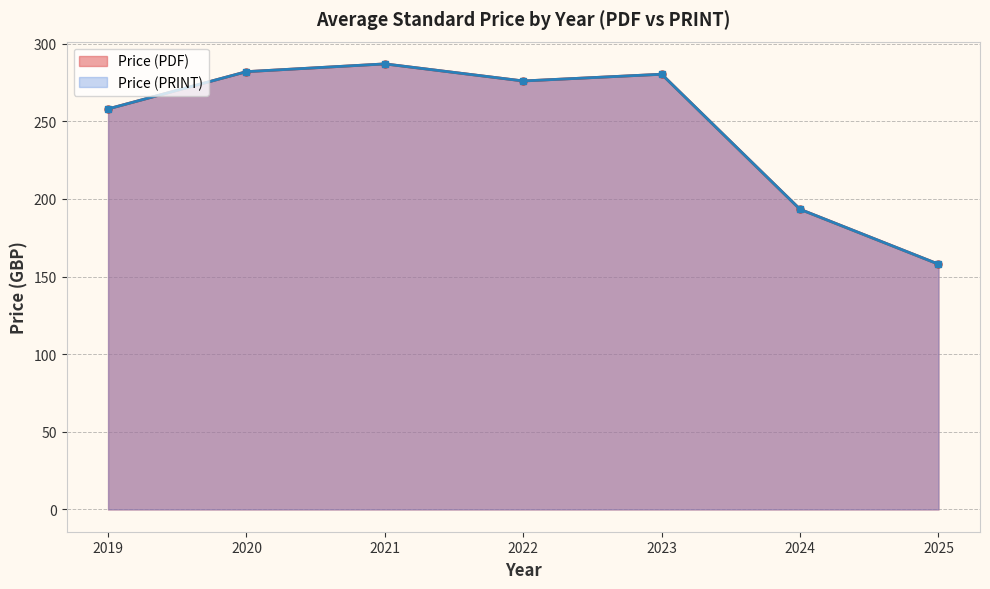

True or false: Price (PRINT) has a value of 71 at 2024.

False